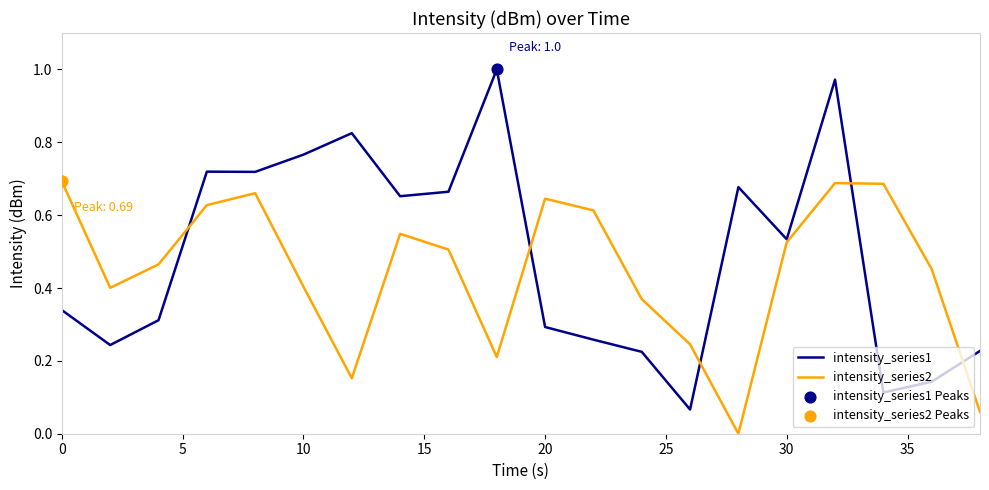

Which series has the largest total across all categories?

intensity_series1